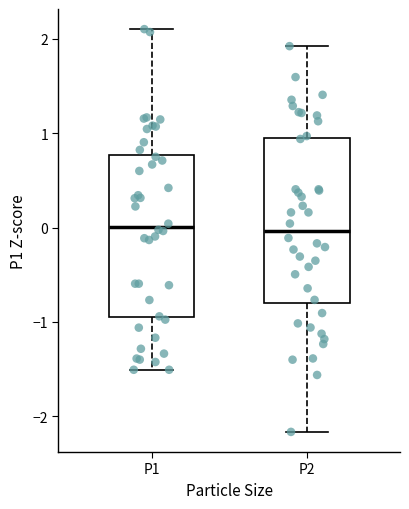

Reading left to right, transcribe this box plot: for each box, give where its median line is, the range the box spans, and where its two whiskers end, as read against the y-axis. The values are not printed on the chart, so give them approximately, as read against the axis.

P1: median 0.0, box -0.9 to 0.8, whiskers -1.5 to 2.1
P2: median 0.0, box -0.8 to 0.9, whiskers -2.2 to 1.9